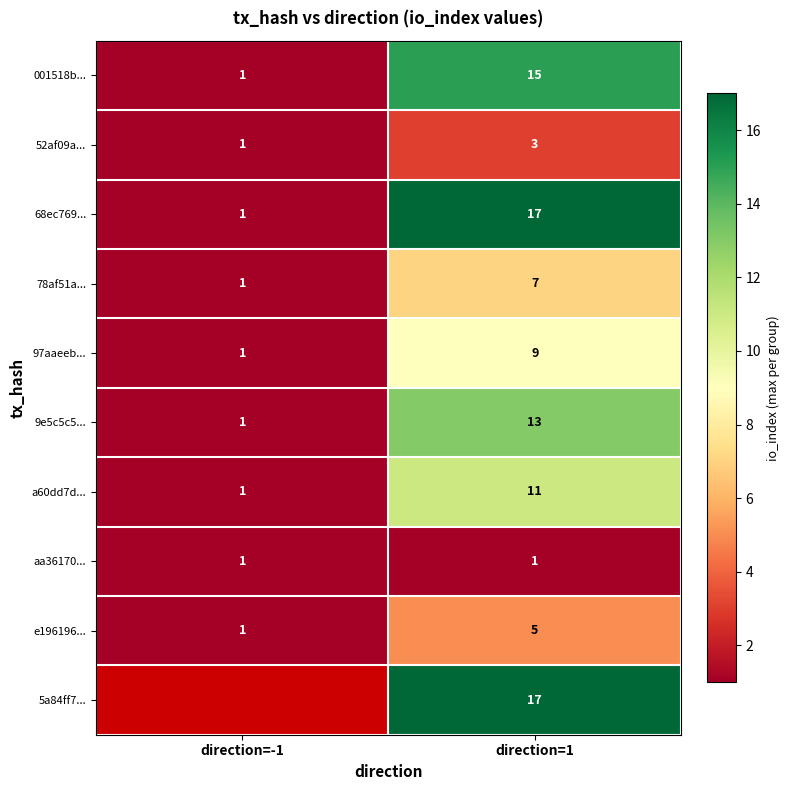

Rank the categories by 52af09a... value from lowest to highest.

direction=-1, direction=1